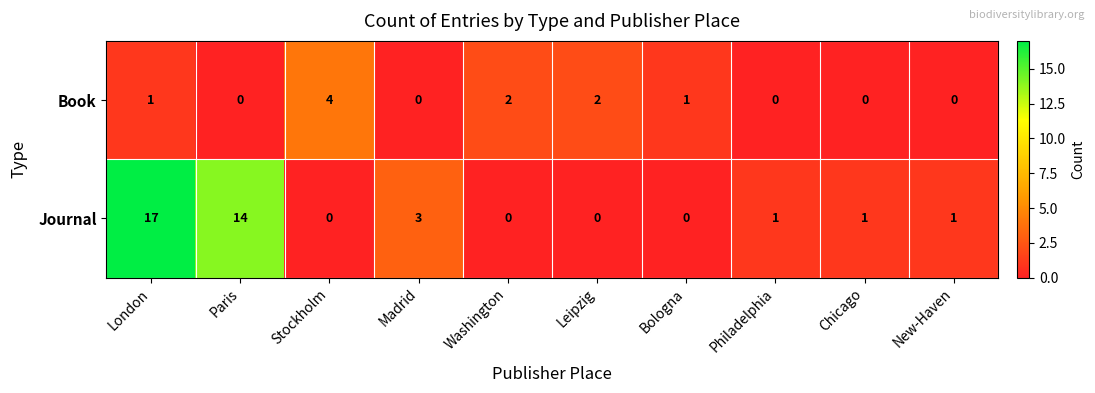

What is the average value of the Journal series?

4